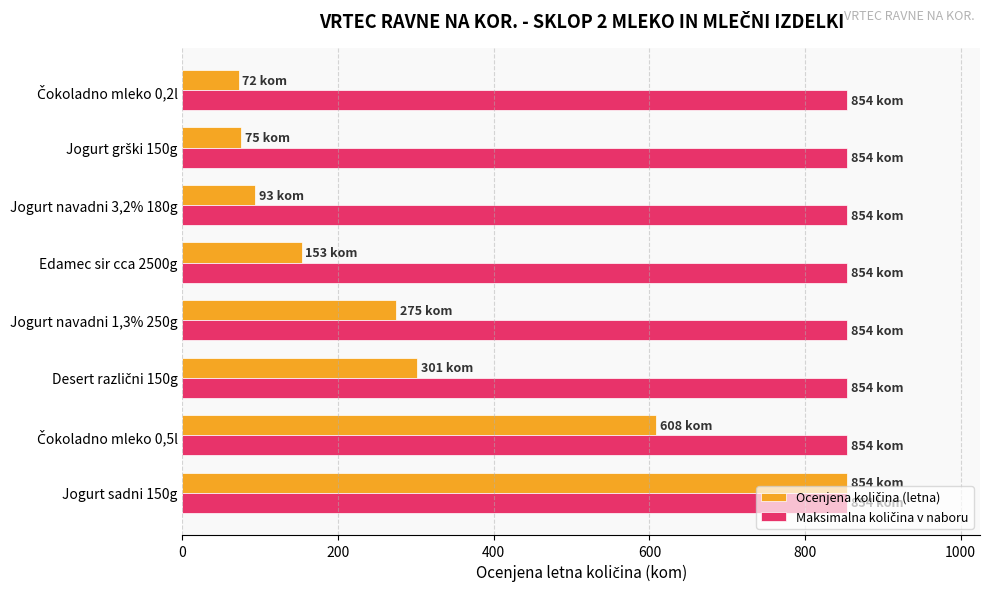

What is the maximum value shown in the chart?

854